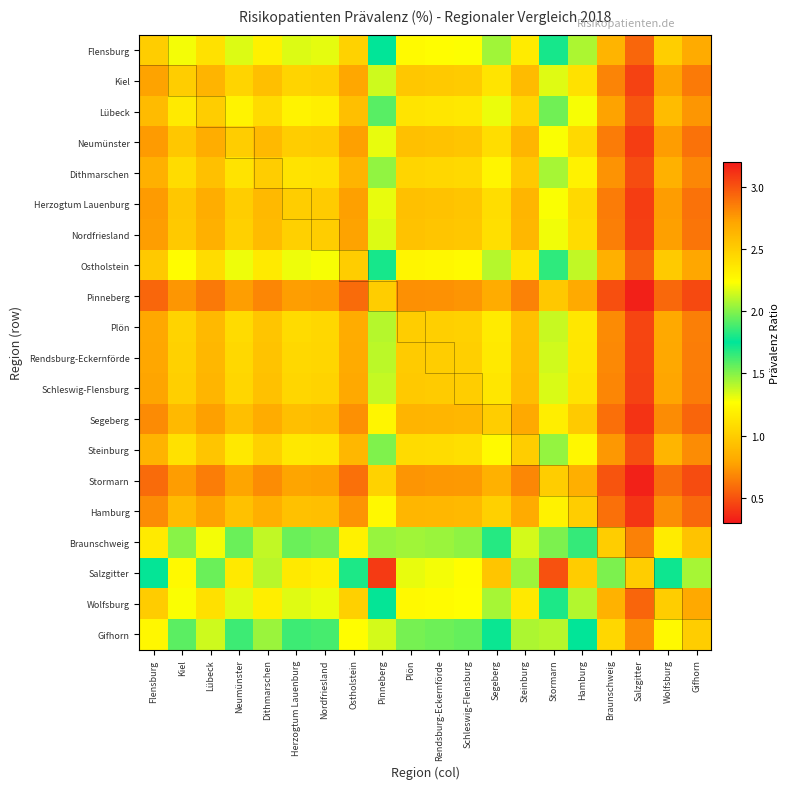

Between Neumünster and Wolfsburg, which is larger?

Neumünster